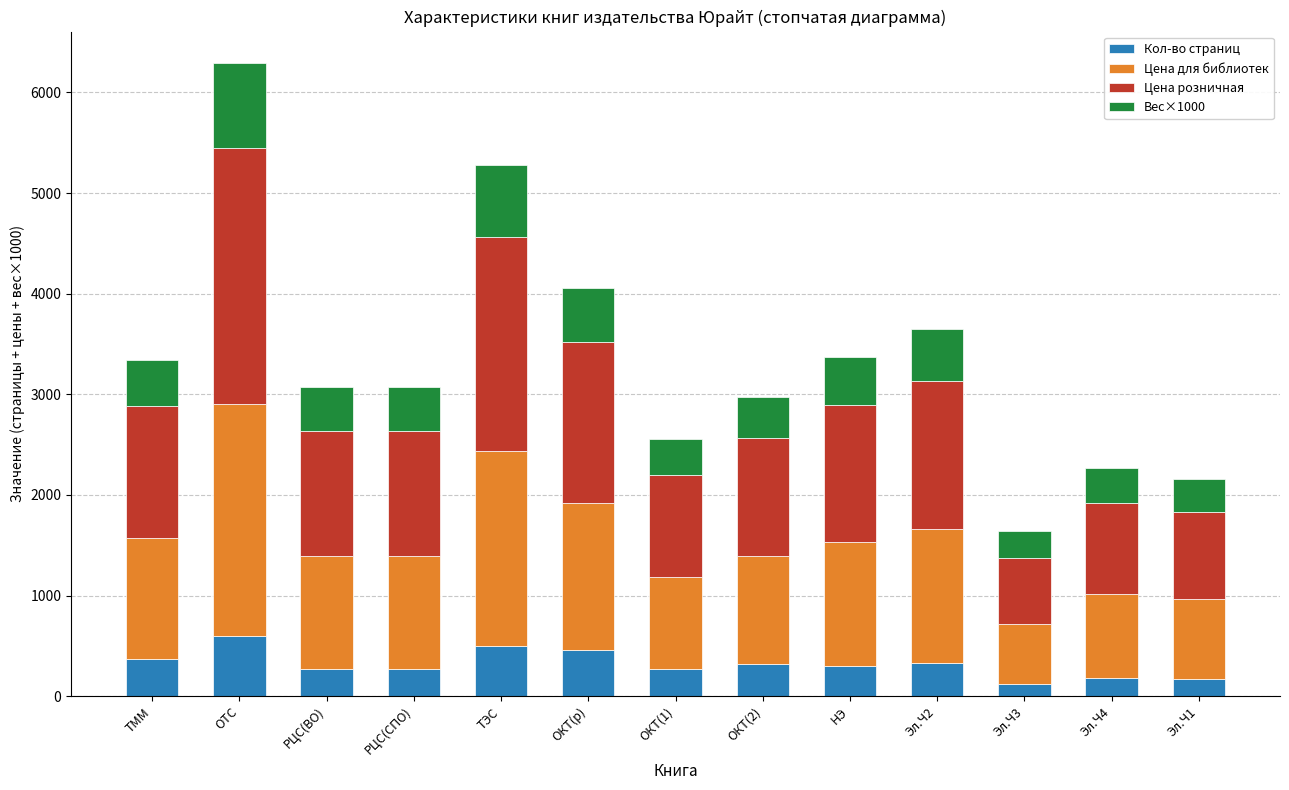

At which category is the sum across all series the highest?

ОТС